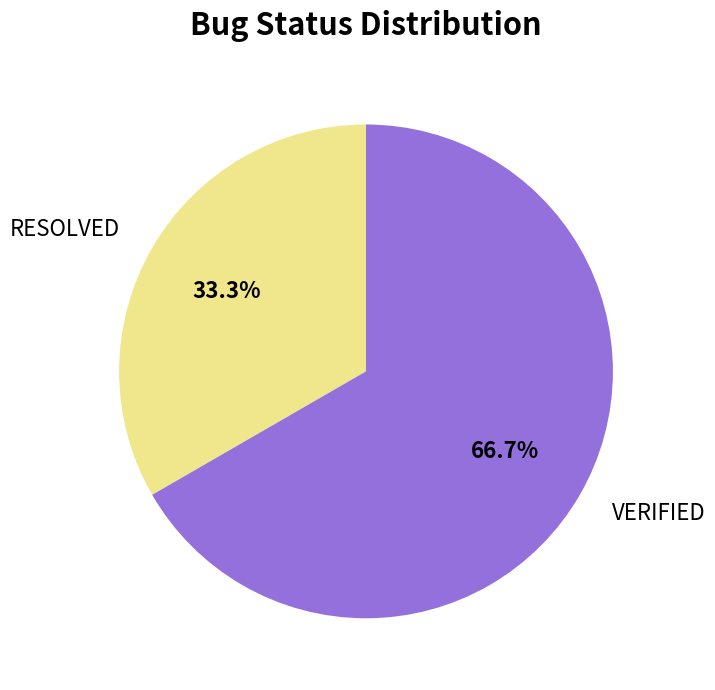

To the nearest percent, what is the difference between the largest and smallest slice percentages?

33%